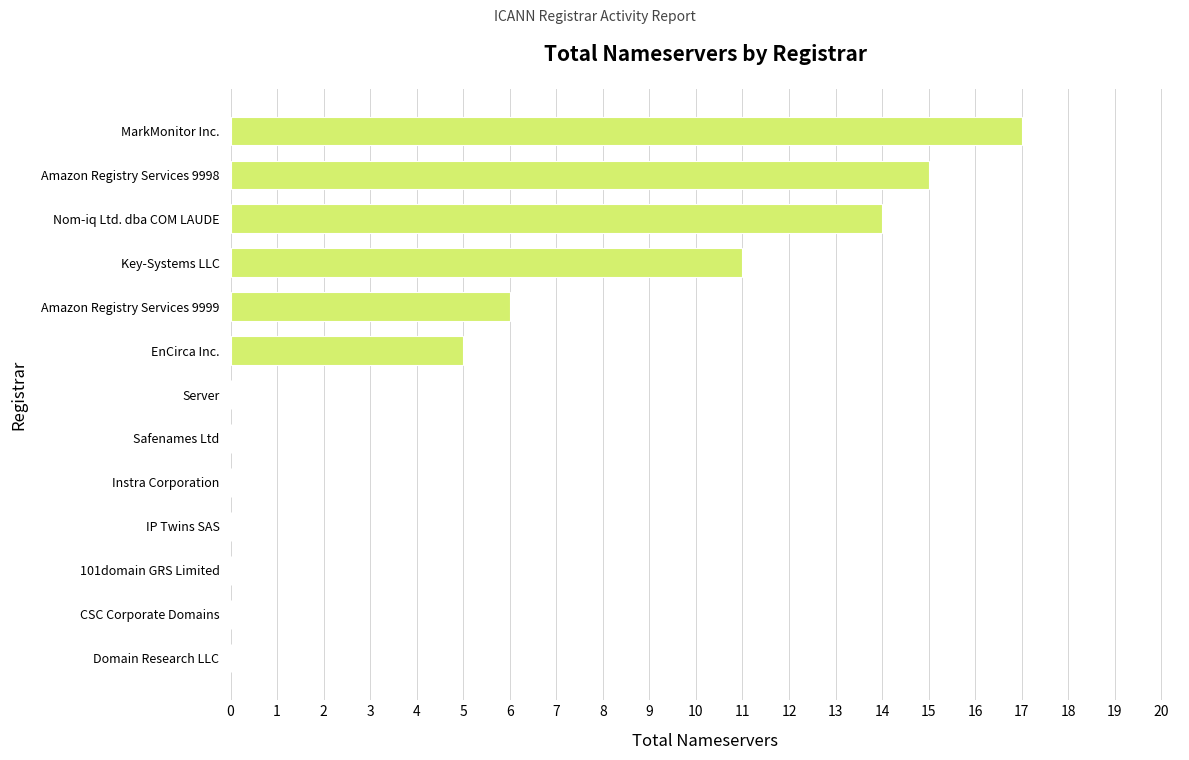

At which label is the value closest to 8?

Amazon Registry Services 9999